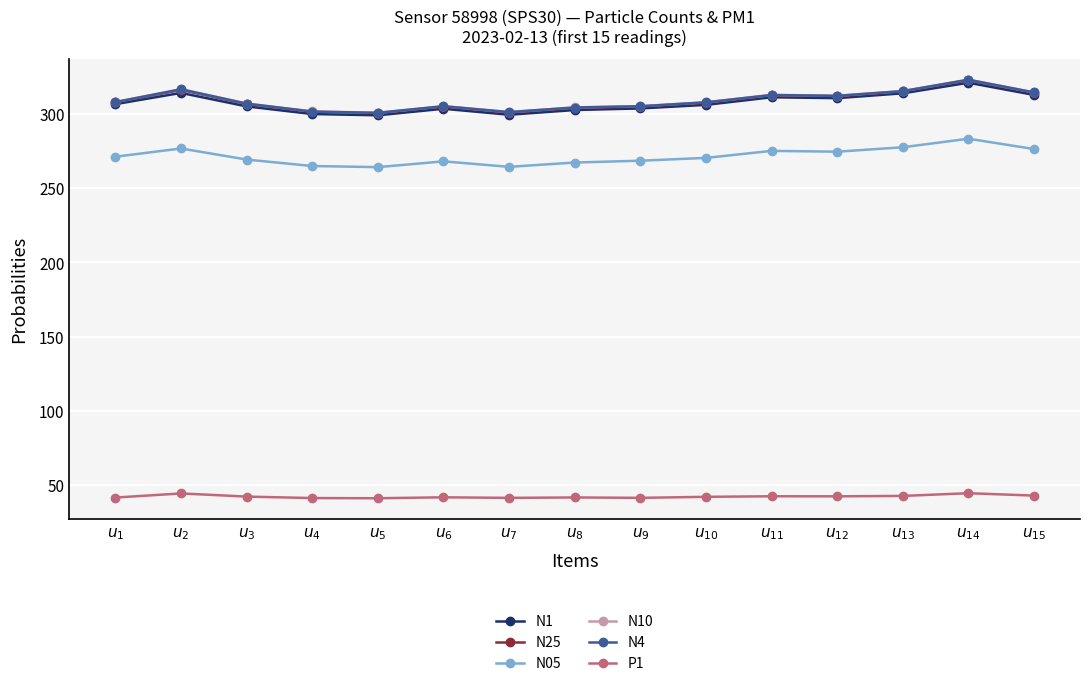

At which category is the sum across all series the highest?

$u_{14}$